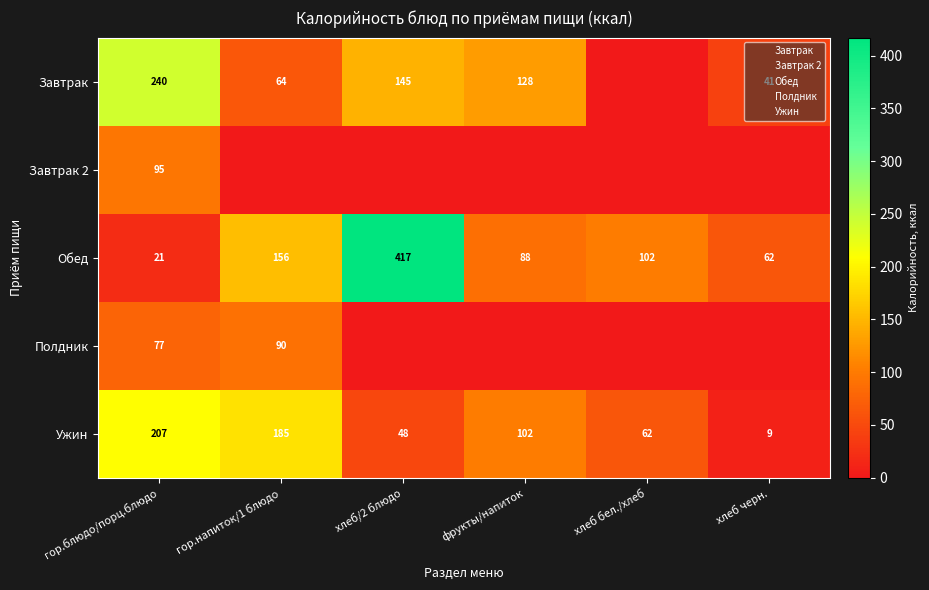

At which label is Обед closest to 219?

гор.напиток/1 блюдо